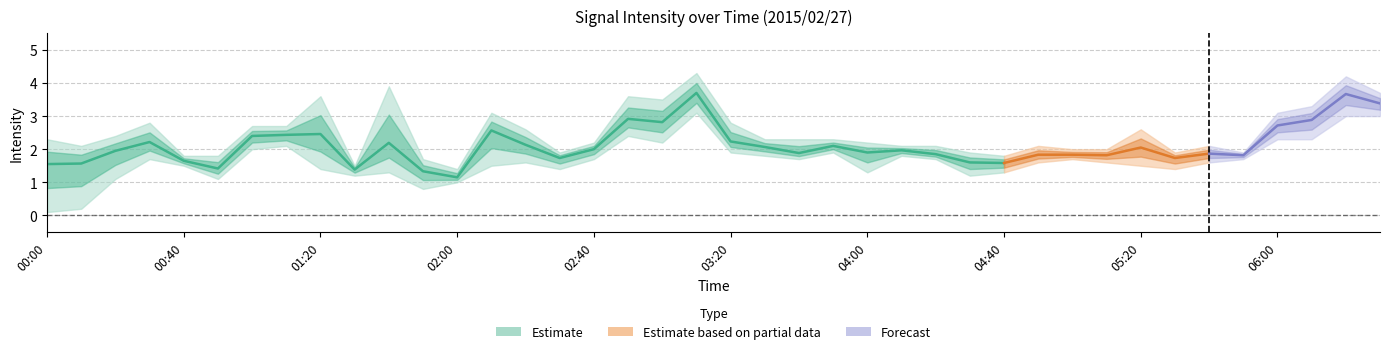

What is the label of the 17th point from the left?

02:40